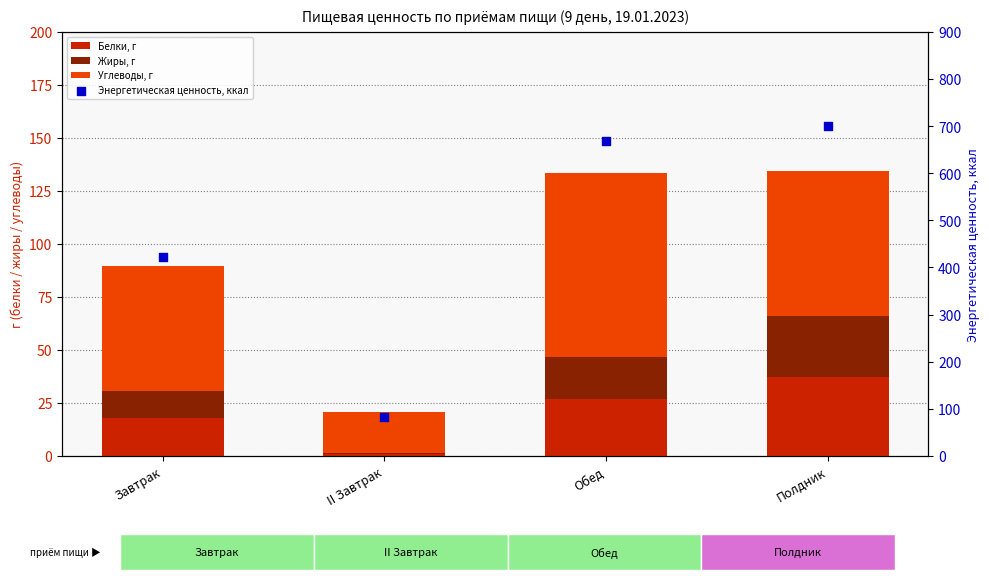

At which category is the sum across all series the highest?

Полдник